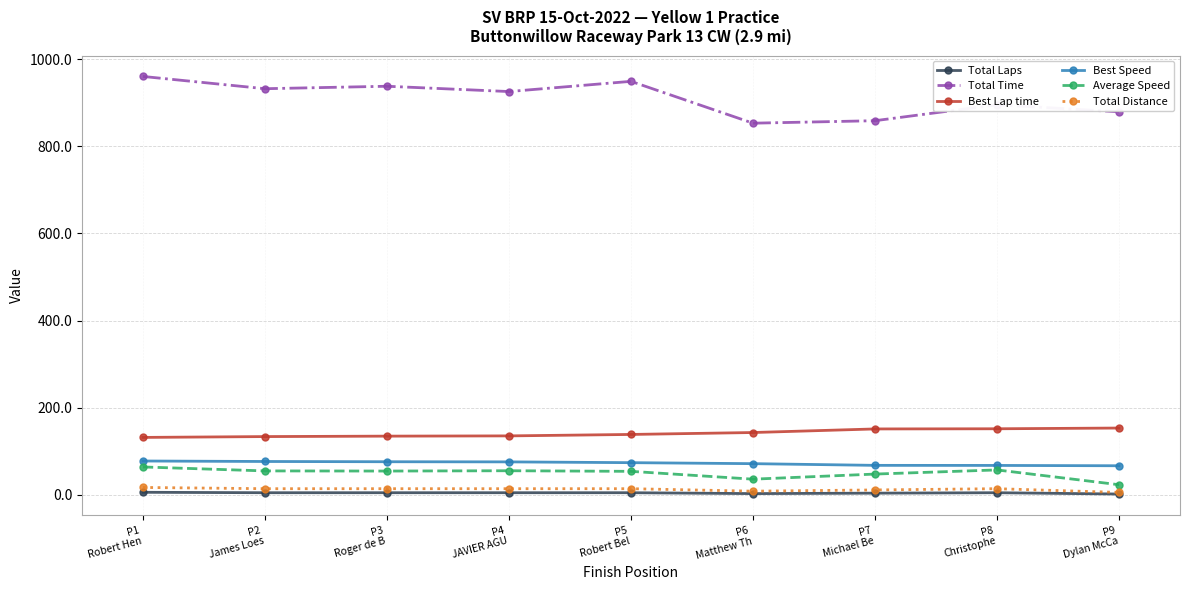

True or false: Average Speed and Total Distance intersect in this chart.

False